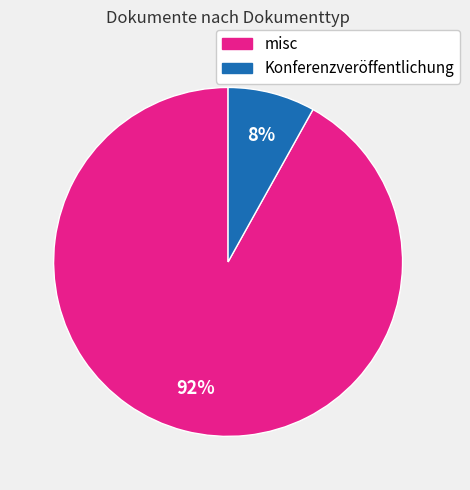

Which has a higher value, Konferenzveröffentlichung or misc?

misc